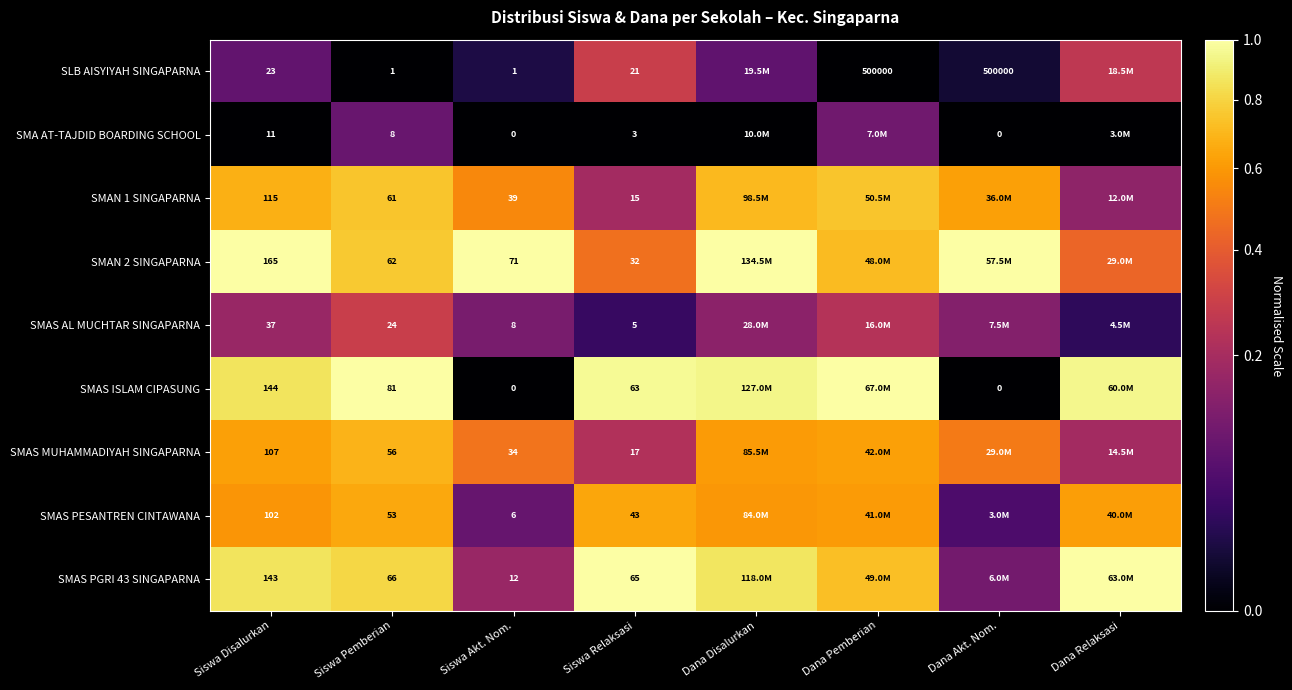

The value of SMA AT-TAJDID BOARDING SCHOOL at Siswa Pemberian is 0.2. True or false?

False